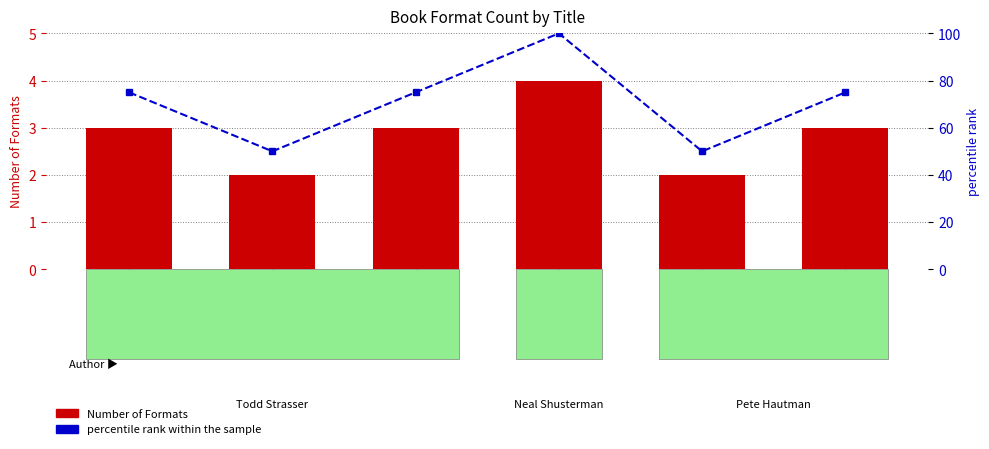

Rank the categories by Number of Formats value from highest to lowest.

Unwind, Price of
Duty, If I
Grow Up, Godless, Can't Get
There, Invisible